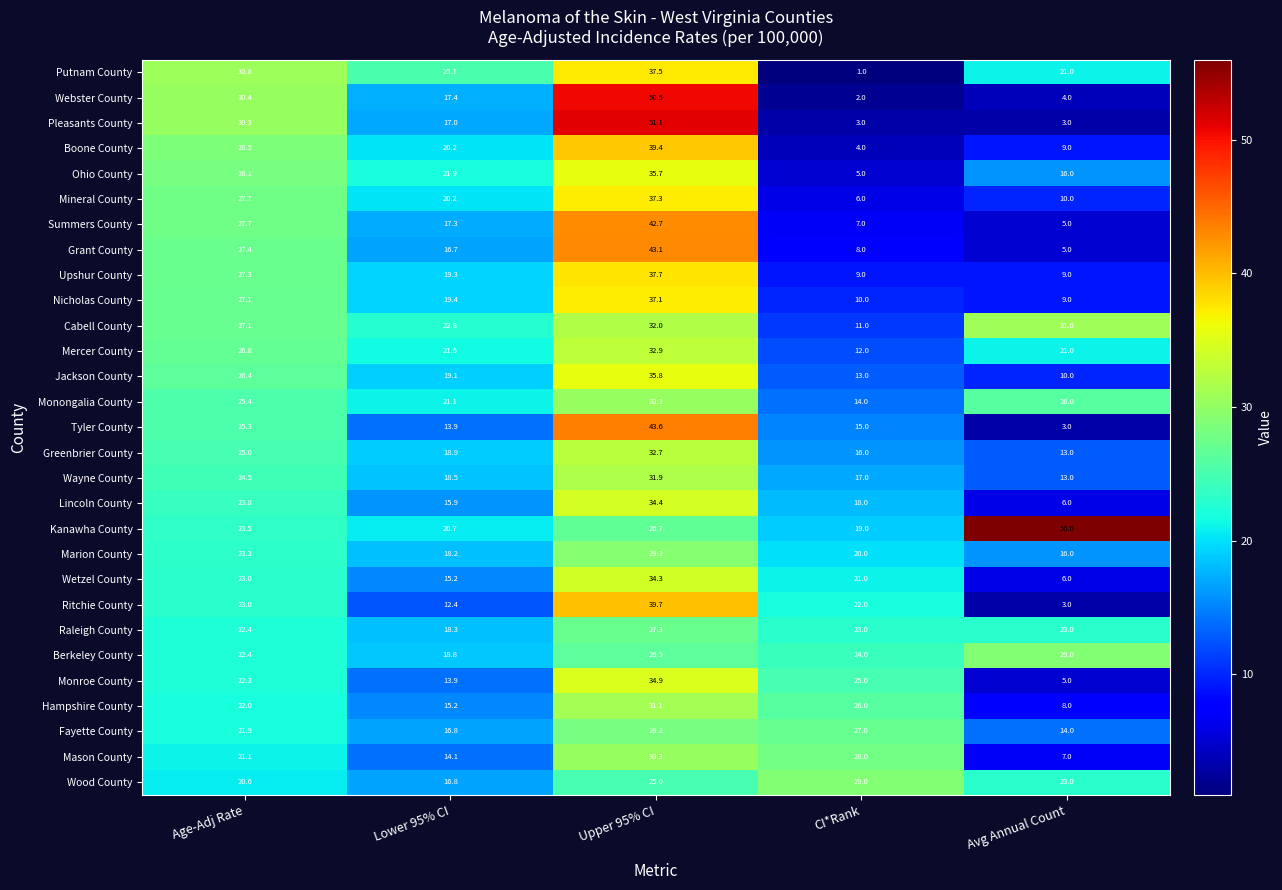

What is the total value across all series at Upper 95% CI?

1019.0